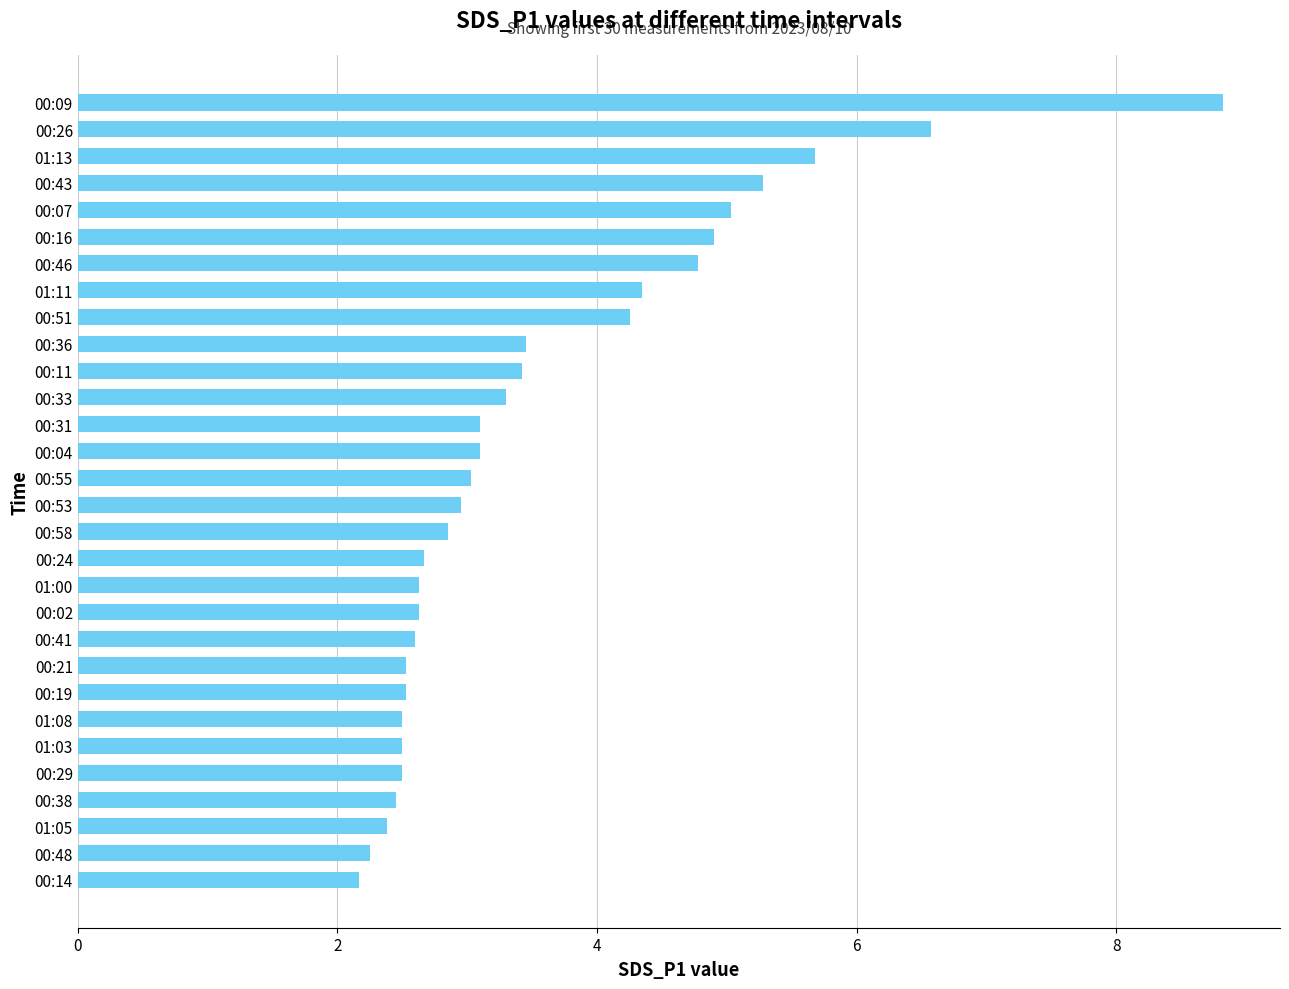

What is the smallest value displayed?

2.2